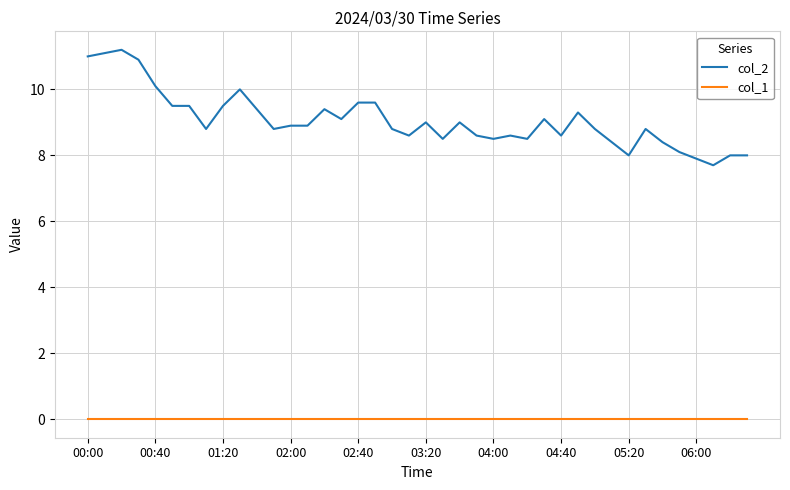

What is the greatest value displayed?

11.2